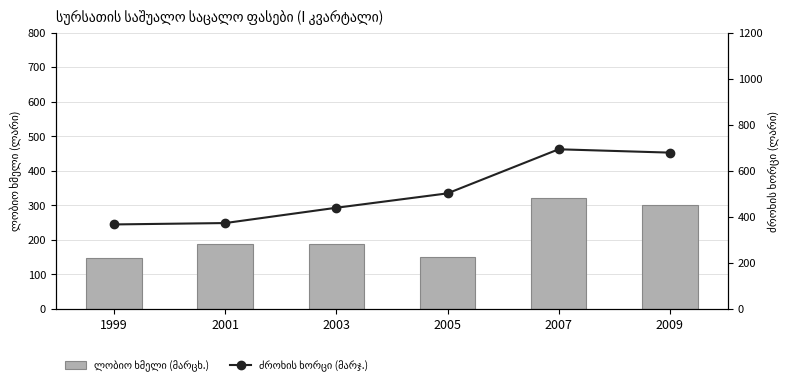

List the series in order of their overall mean, lowest first.

ლობიო ხმელი (მარცხ.), ძროხის ხორცი (მარჯ.)